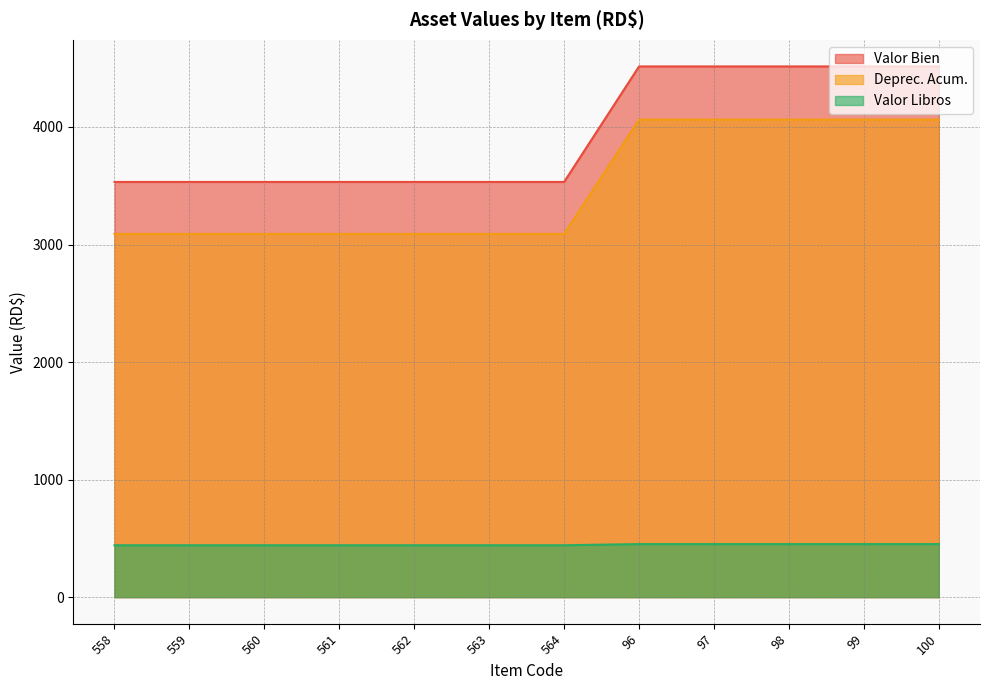

Which series has the largest total across all categories?

Valor Bien